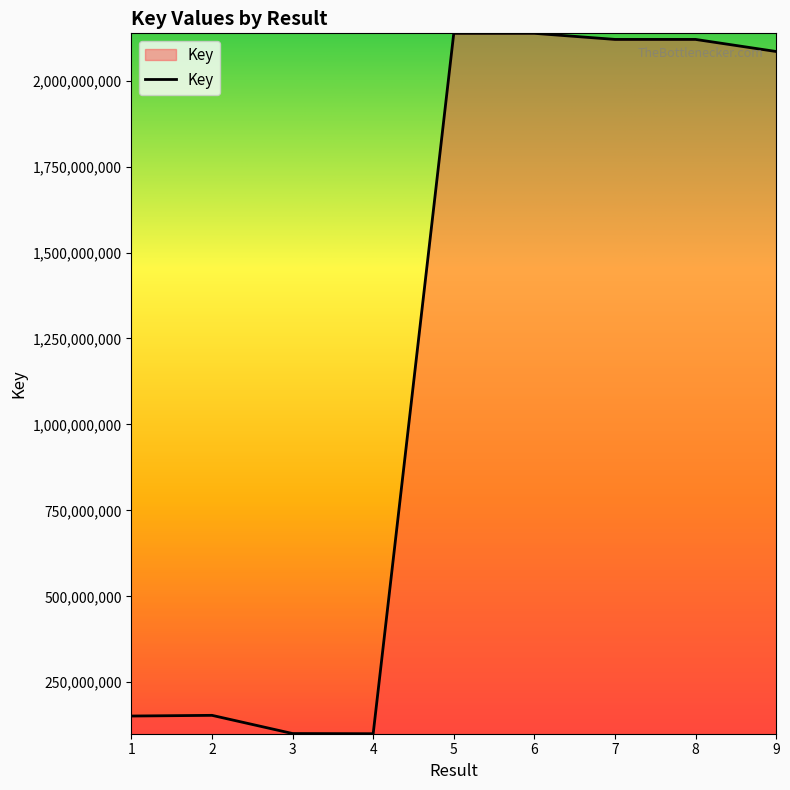

What is the ratio of the value at 1 to the value at 3?

1.5